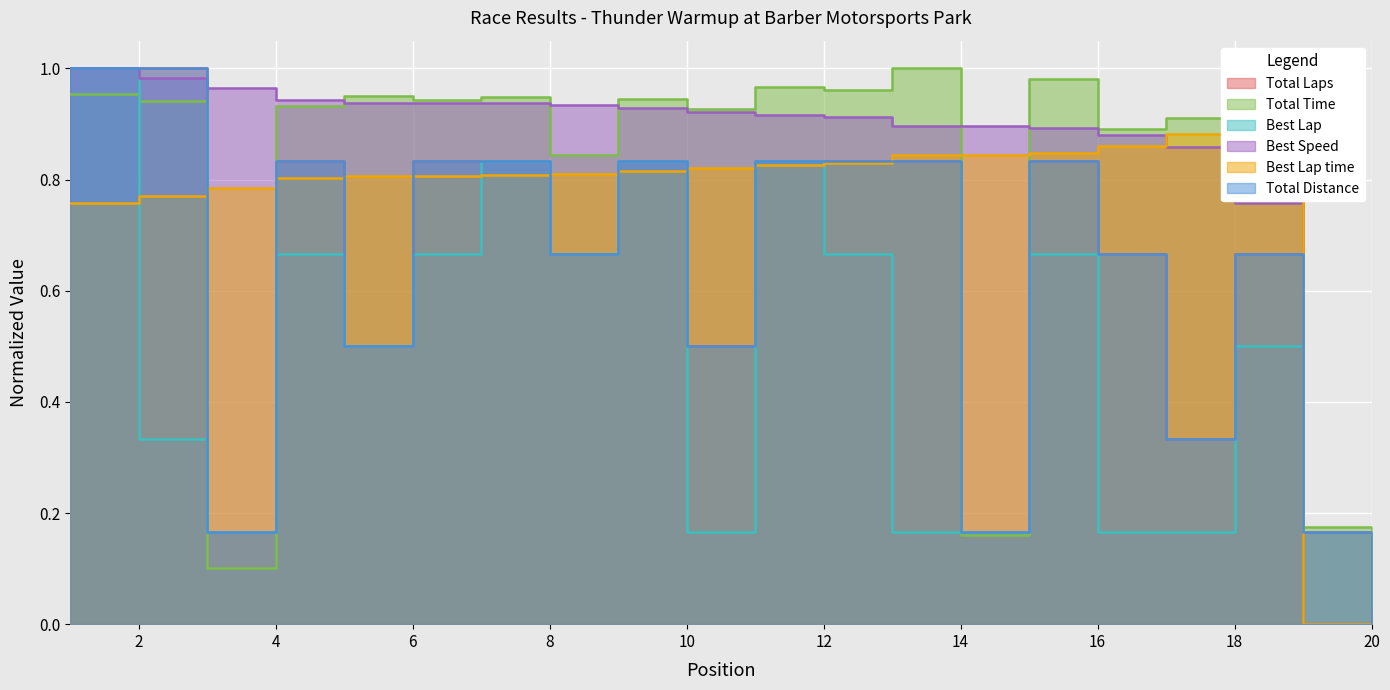

Which series has the largest total across all categories?

Best Speed